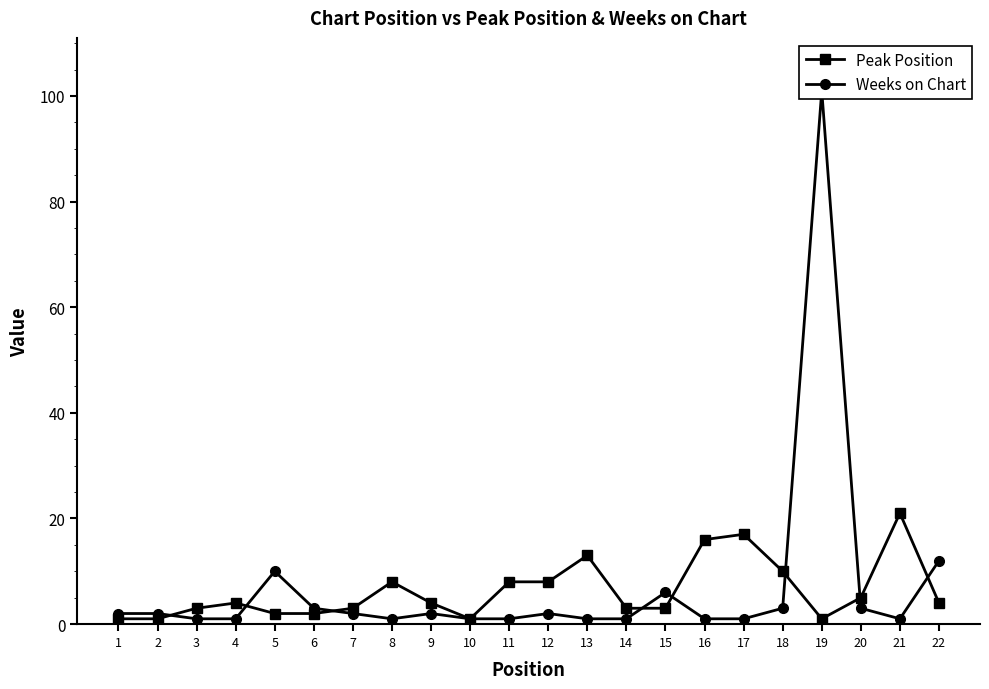

At how many categories does at least one series exceed 55?

1